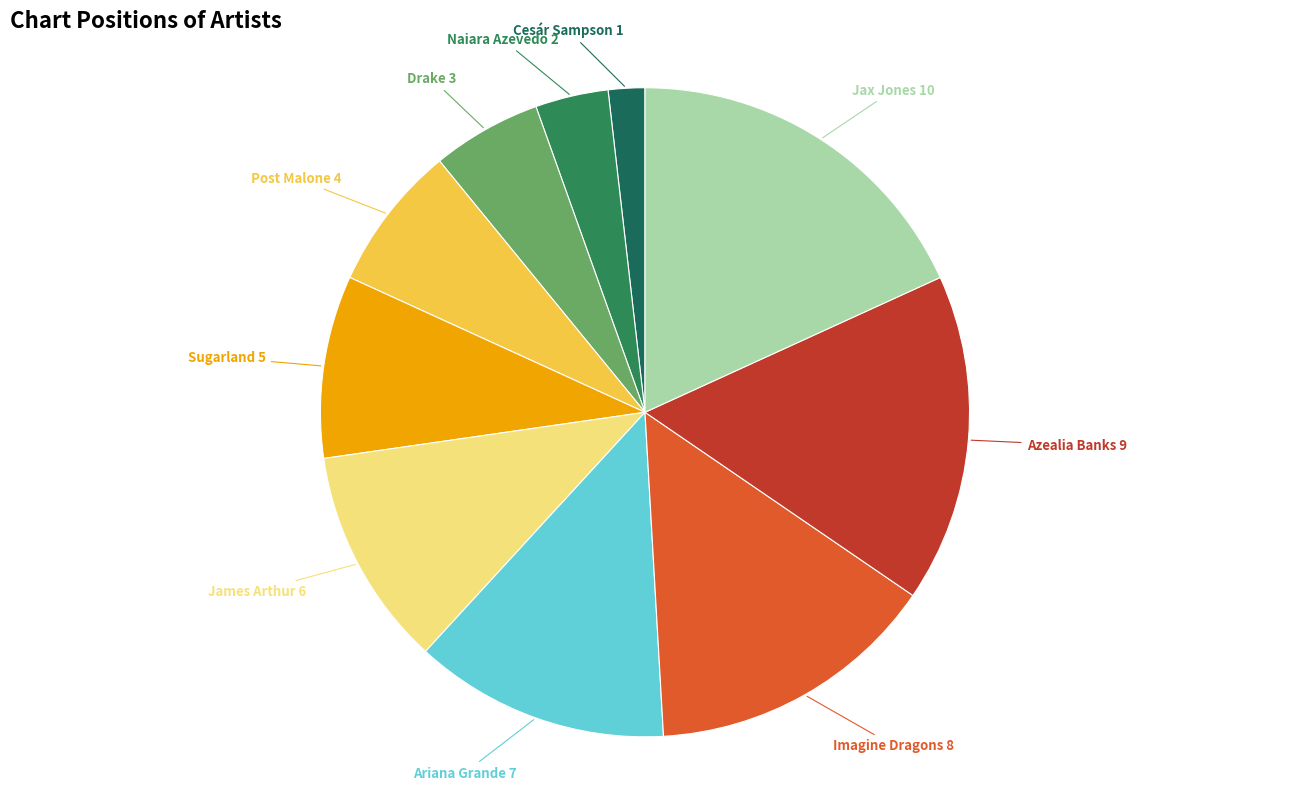

Count the number of slices in the pie.

10